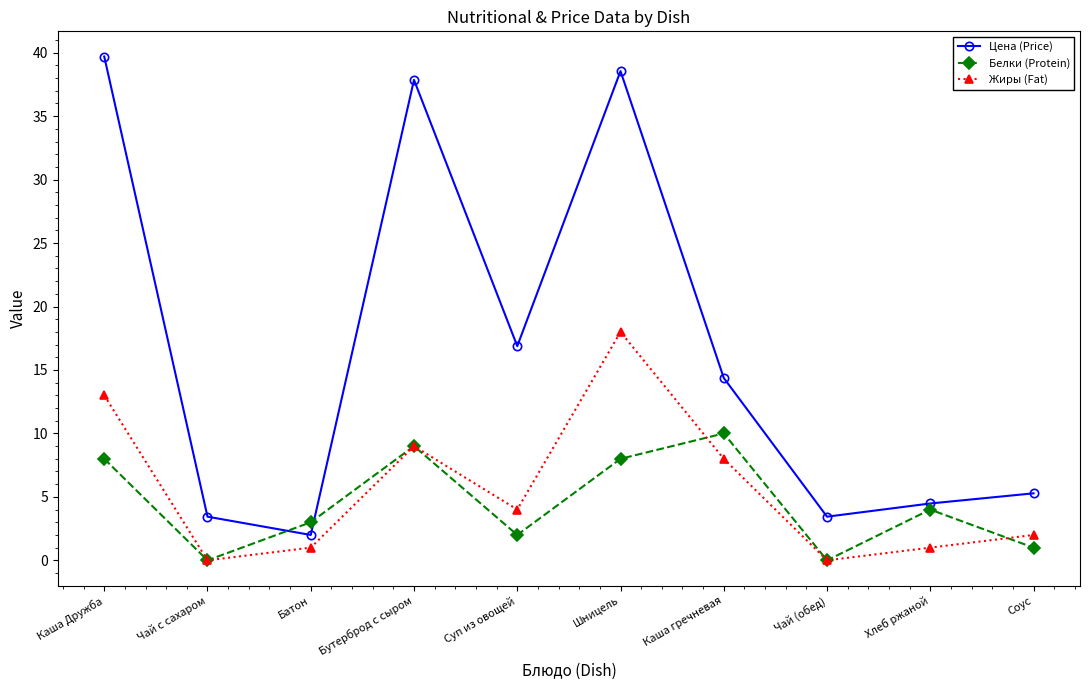

List the series in order of their peak value, highest first.

Цена (Price), Жиры (Fat), Белки (Protein)